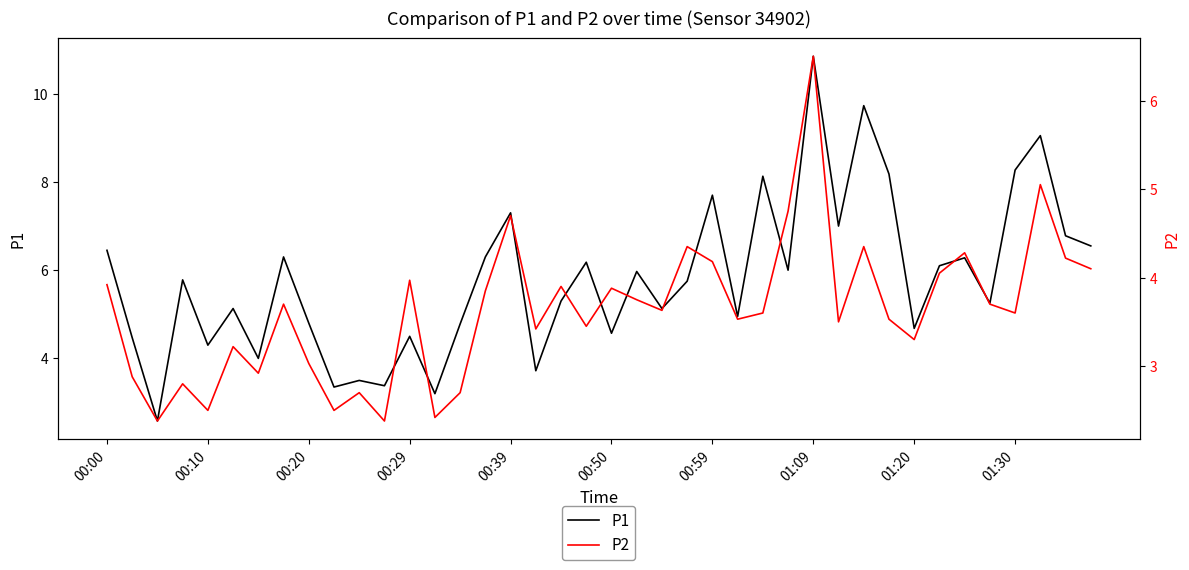

The value of P2 at 17 is 3.4. True or false?

True